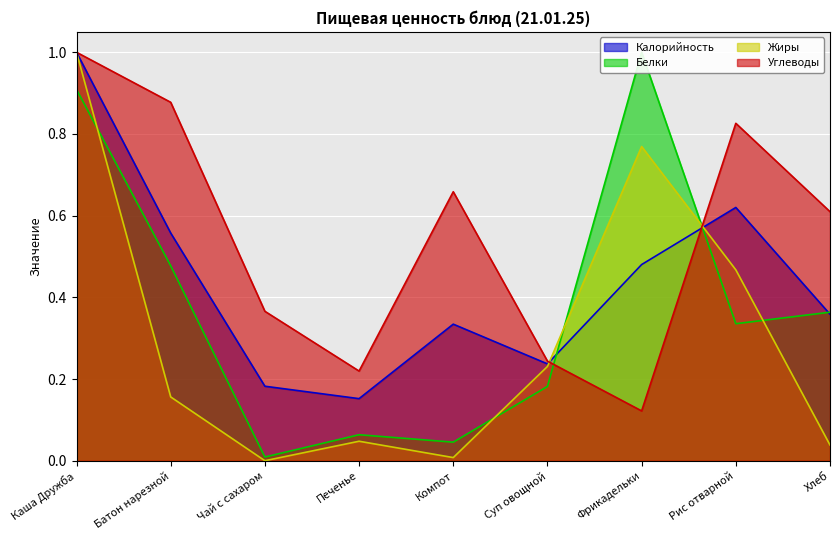

Between which two adjacent categories do Калорийность and Белки first intersect?

Суп овощной and Фрикадельки